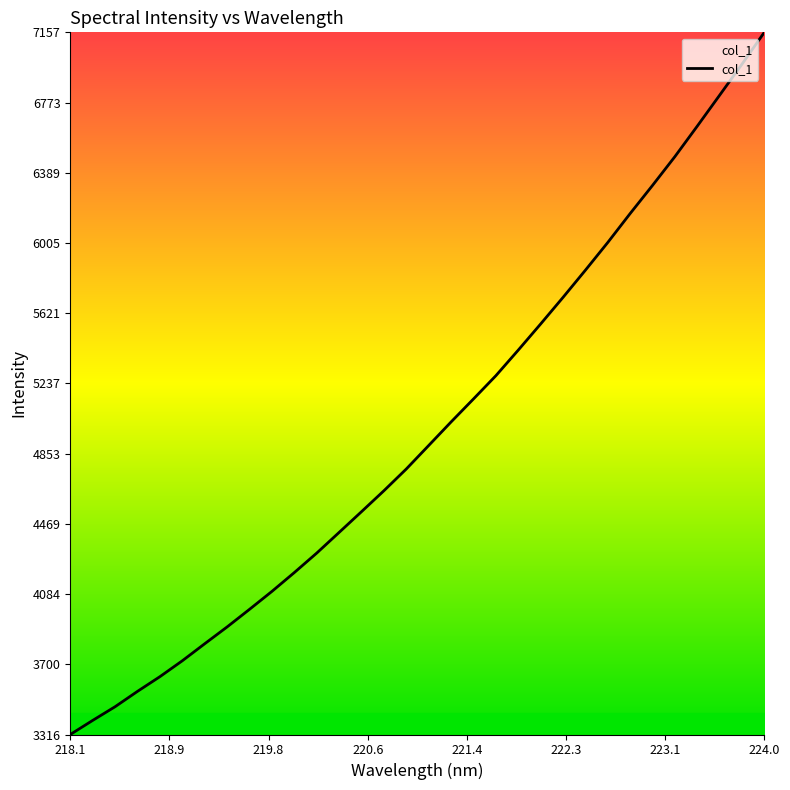

What is the smallest value displayed?

3316.3